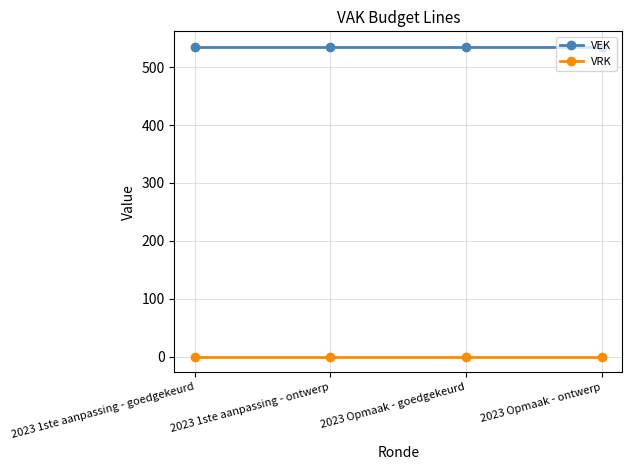

At 2023 Opmaak - goedgekeurd, list the series in order from smallest to largest.

VRK, VEK